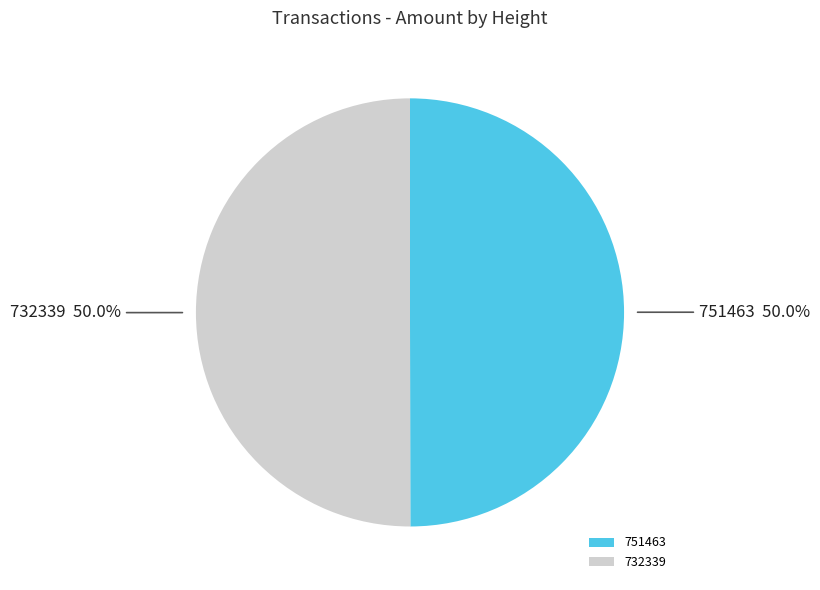

To the nearest percent, what portion does 732339 represent?

50%